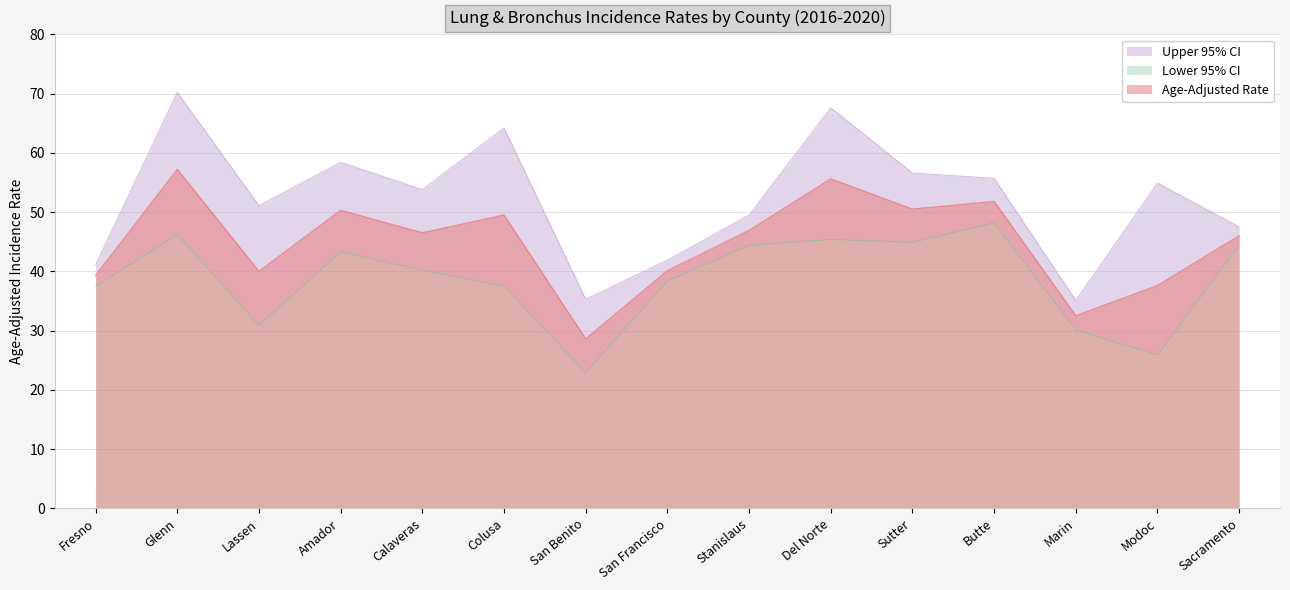

Reading left to right, transcribe all the data shown in this chart.

Age-Adjusted Rate: Fresno=39.3	Glenn=57.2	Lassen=40.0	Amador=50.3	Calaveras=46.5	Colusa=49.5	San Benito=28.6	San Francisco=40.1	Stanislaus=46.9	Del Norte=55.6	Sutter=50.5	Butte=51.8	Marin=32.5	Modoc=37.6	Sacramento=46.0
Lower 95% CI: Fresno=37.5	Glenn=46.2	Lassen=30.9	Amador=43.3	Calaveras=40.2	Colusa=37.5	San Benito=22.9	San Francisco=38.4	Stanislaus=44.4	Del Norte=45.4	Sutter=44.9	Butte=48.2	Marin=30.1	Modoc=25.9	Sacramento=44.5
Upper 95% CI: Fresno=41.1	Glenn=70.2	Lassen=51.1	Amador=58.4	Calaveras=53.8	Colusa=64.2	San Benito=35.3	San Francisco=41.9	Stanislaus=49.5	Del Norte=67.6	Sutter=56.6	Butte=55.7	Marin=35.1	Modoc=54.9	Sacramento=47.5